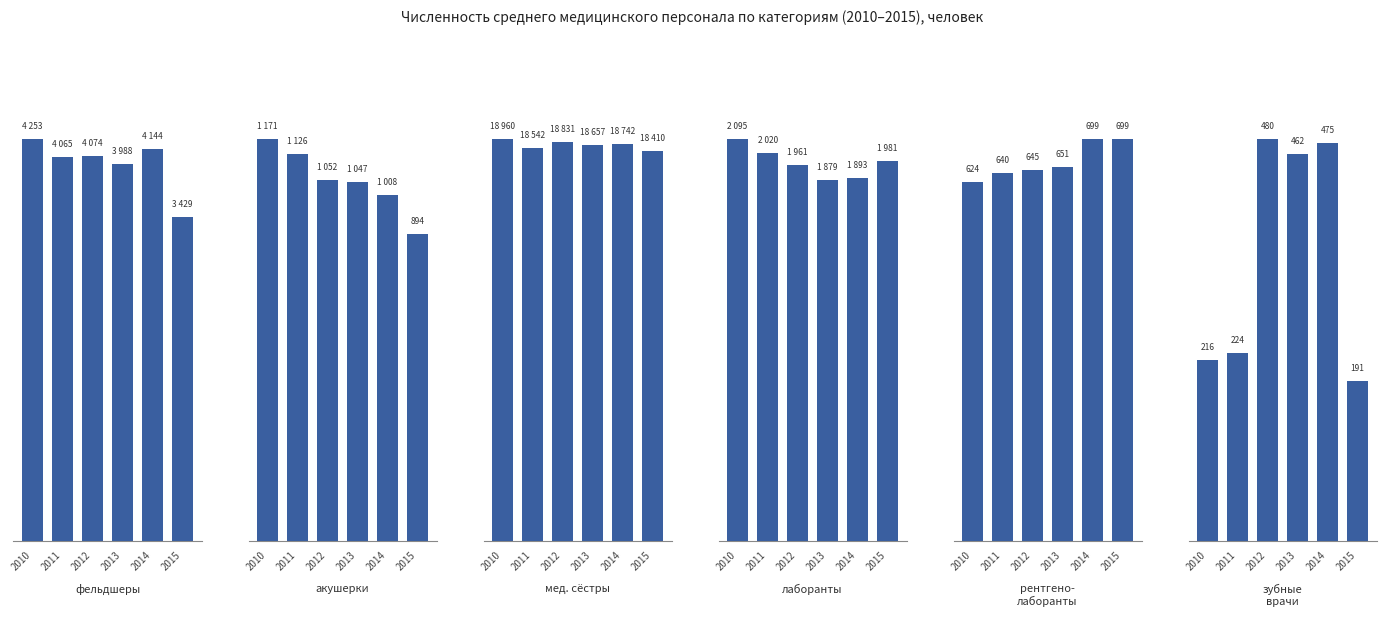

What is the sum of all акушерки values?

6298